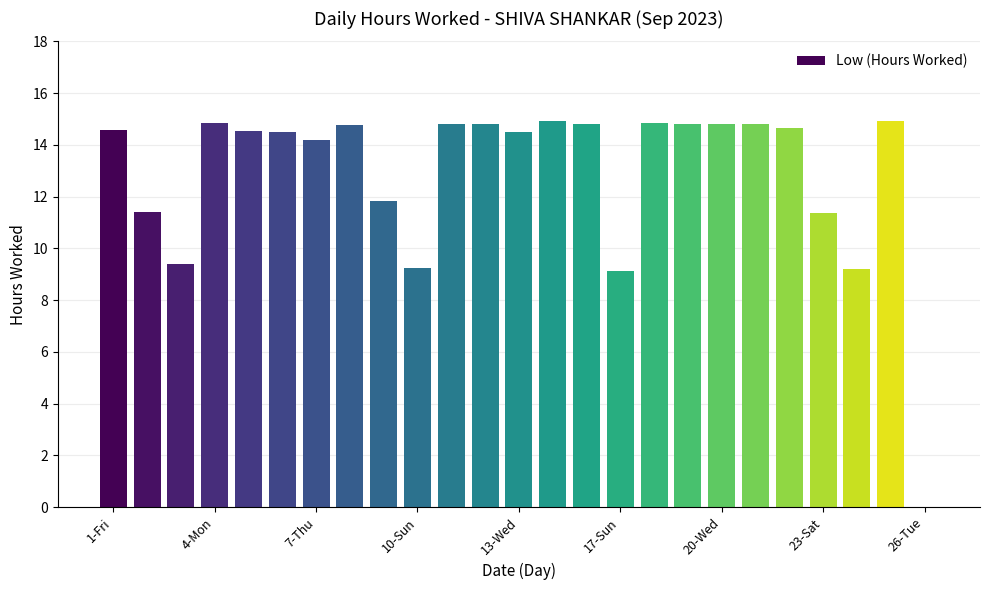

What is the greatest value displayed?

14.9